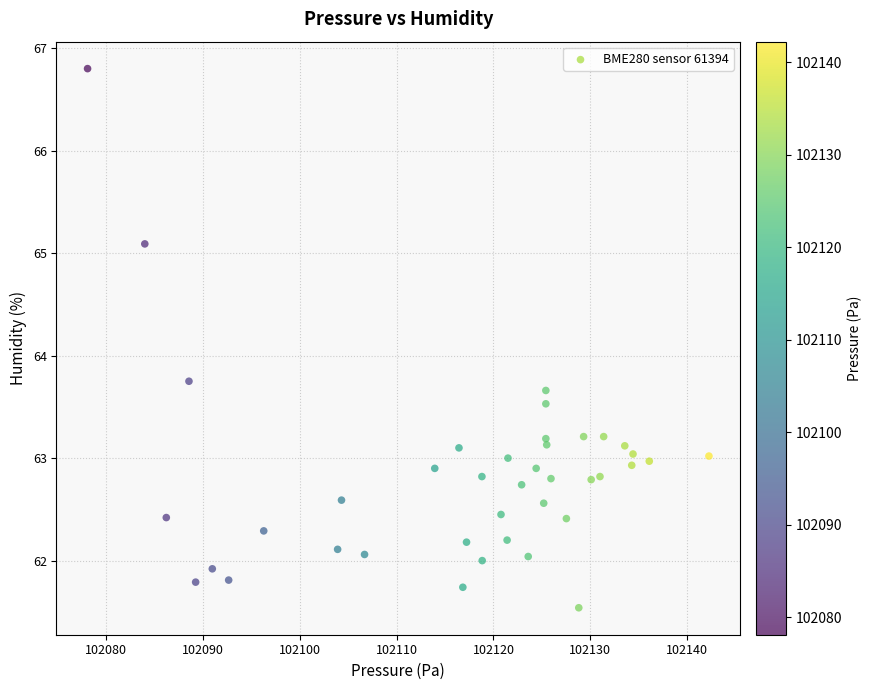

What Y value in the scatter plot is closest to 64?

63.8